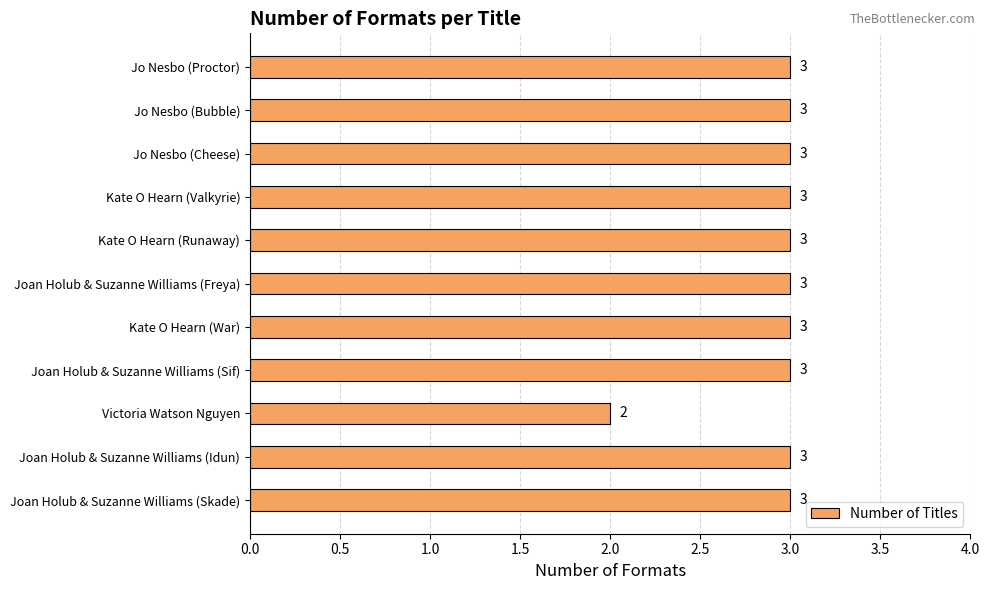

Reading top to bottom, what are all the values shown in this chart?

Jo Nesbo (Proctor)=3	Jo Nesbo (Bubble)=3	Jo Nesbo (Cheese)=3	Kate O Hearn (Valkyrie)=3	Kate O Hearn (Runaway)=3	Joan Holub & Suzanne Williams (Freya)=3	Kate O Hearn (War)=3	Joan Holub & Suzanne Williams (Sif)=3	Victoria Watson Nguyen=2	Joan Holub & Suzanne Williams (Idun)=3	Joan Holub & Suzanne Williams (Skade)=3